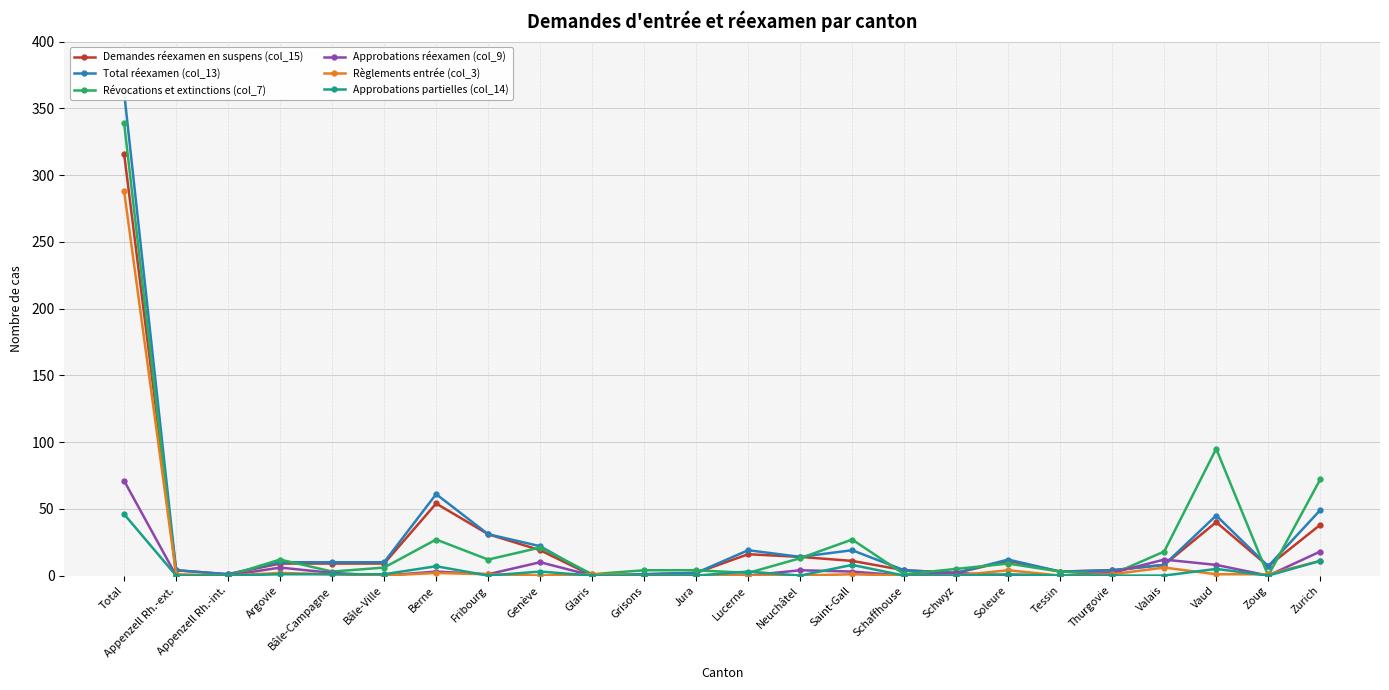

What is the average value of the Approbations réexamen (col_9) series?

6